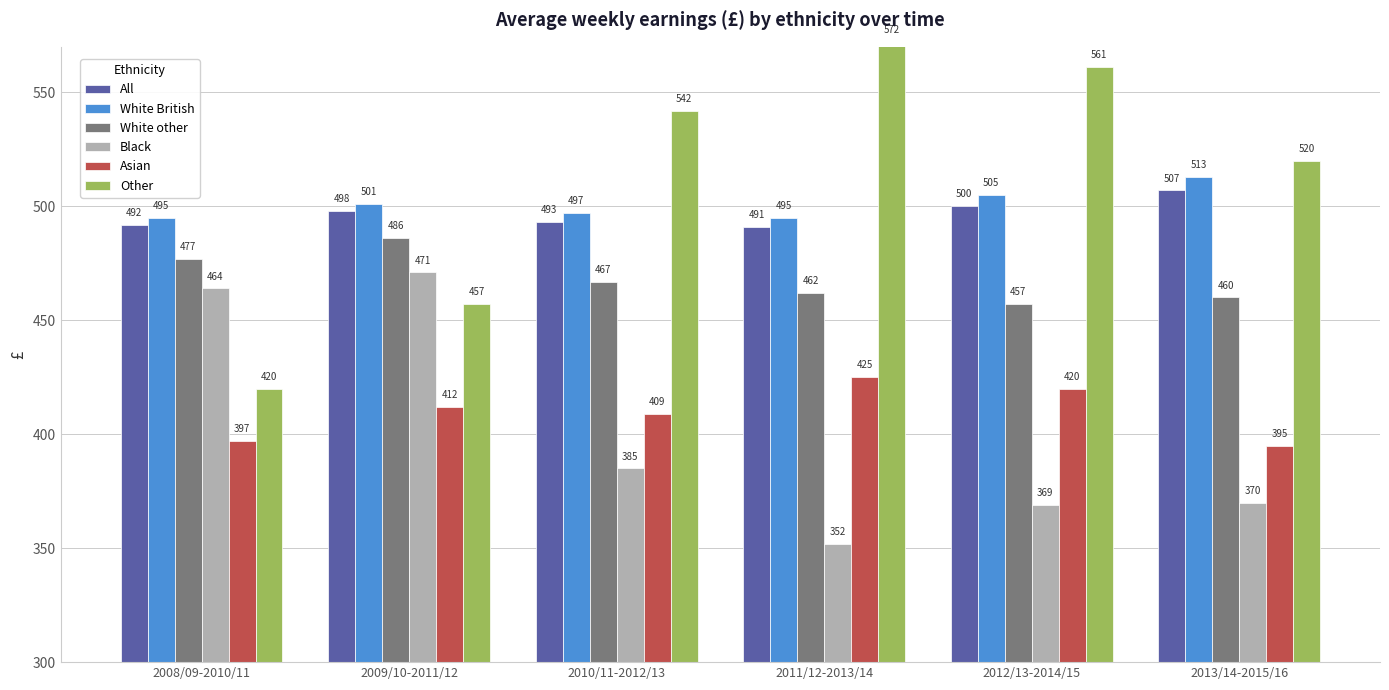

What is the label of the 2nd bar from the left?

2009/10-2011/12